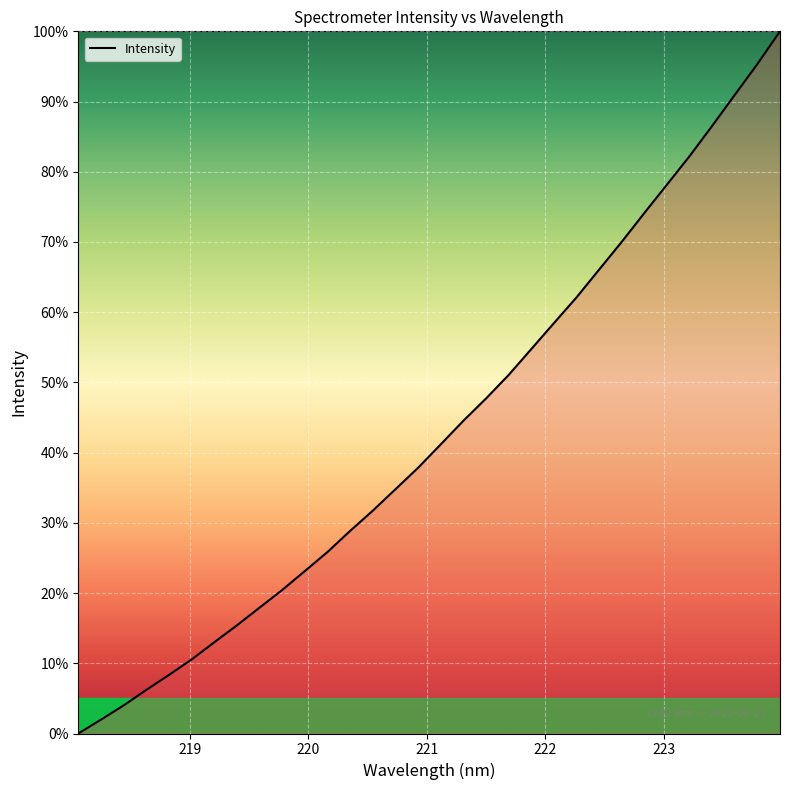

Is this an area chart (filled region under the line)?

No